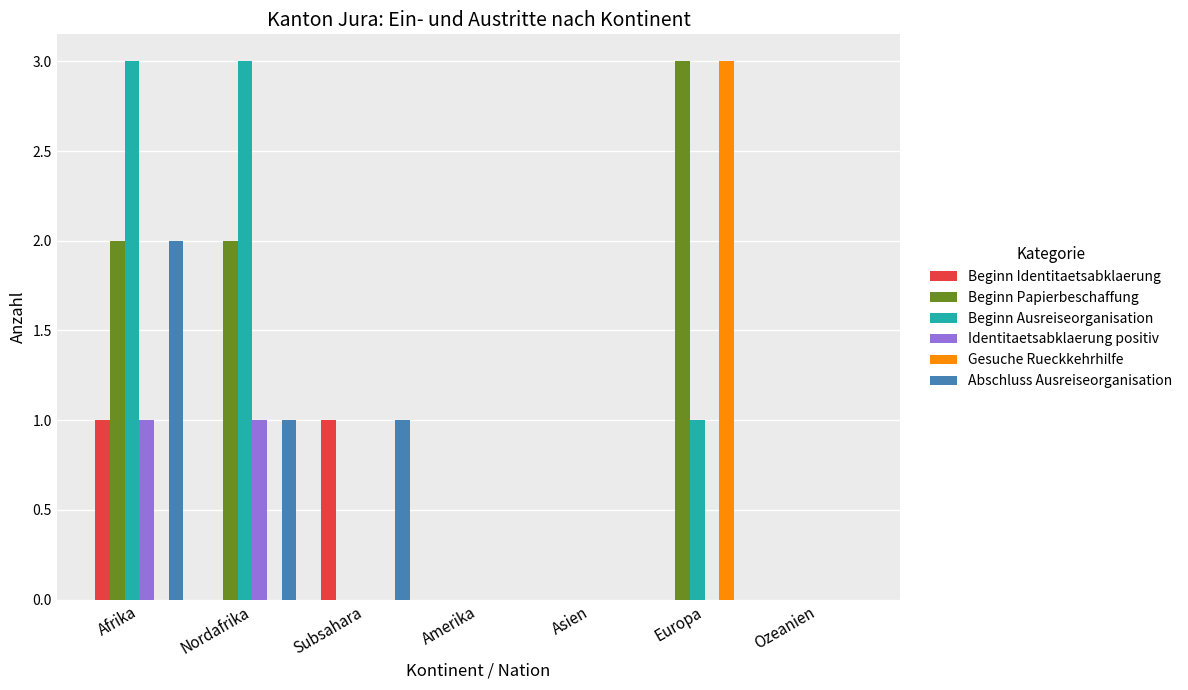

Which category has the highest value in the Beginn Papierbeschaffung series?

Europa